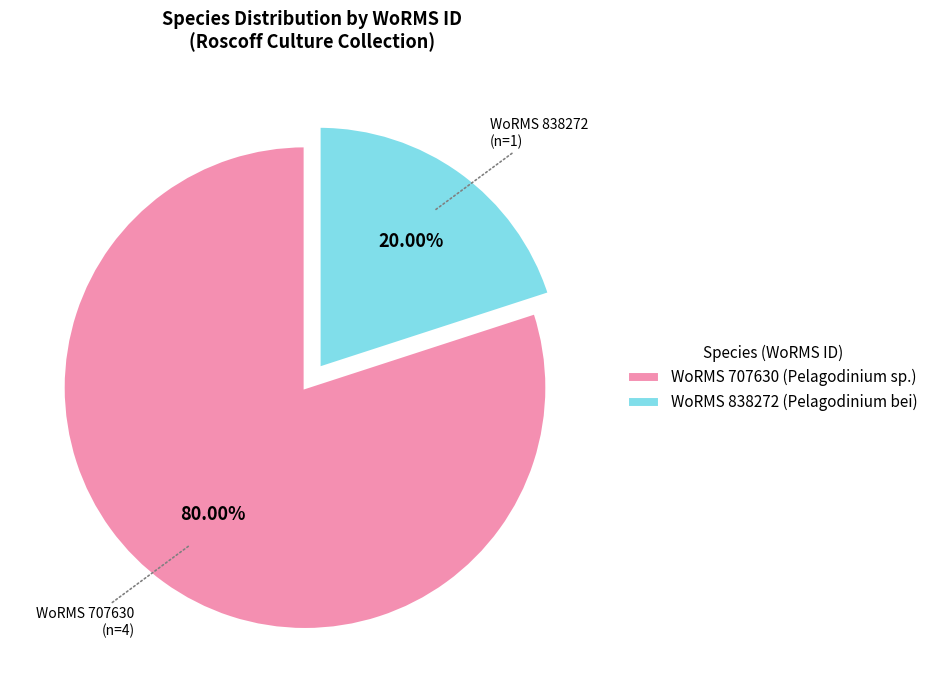

Which slice is the smallest?

WoRMS 838272 (Pelagodinium bei)